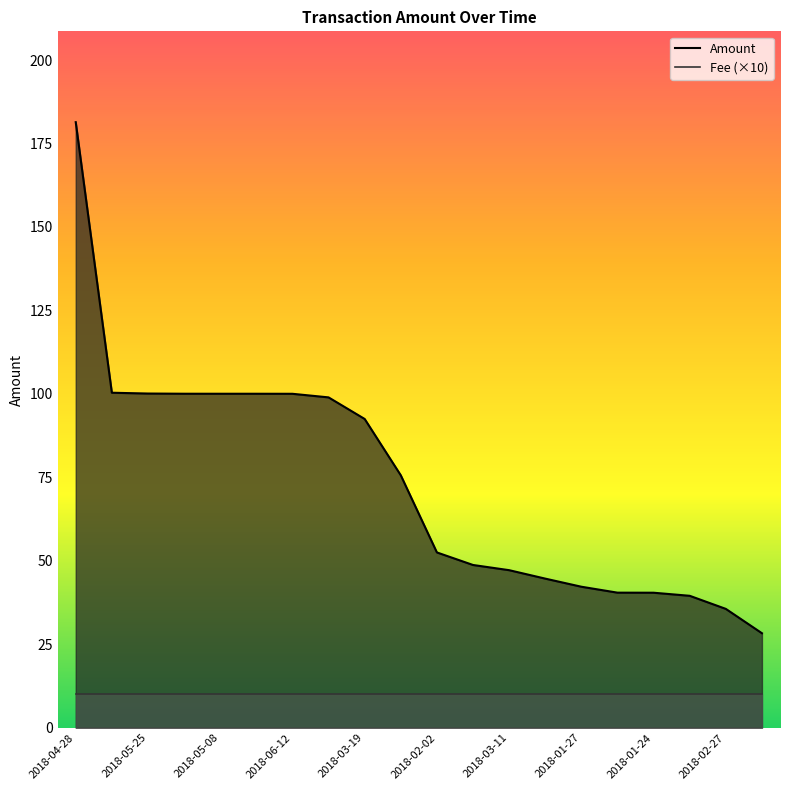

Reading right to left, extract all data points from this chart.

2018-02-25=28.3	2018-02-27=35.6	2018-02-09=39.5	2018-01-24=40.4	2018-03-04=40.4	2018-01-27=42.2	2018-01-31=44.7	2018-03-11=47.2	2018-02-18=48.7	2018-02-02=52.5	2018-04-05=75.6	2018-03-19=92.5	2018-03-27=99.0	2018-06-12=100.0	2018-05-19=100.0	2018-05-08=100.0	2018-05-30=100.0	2018-05-25=100.1	2018-06-05=100.3	2018-04-28=181.4